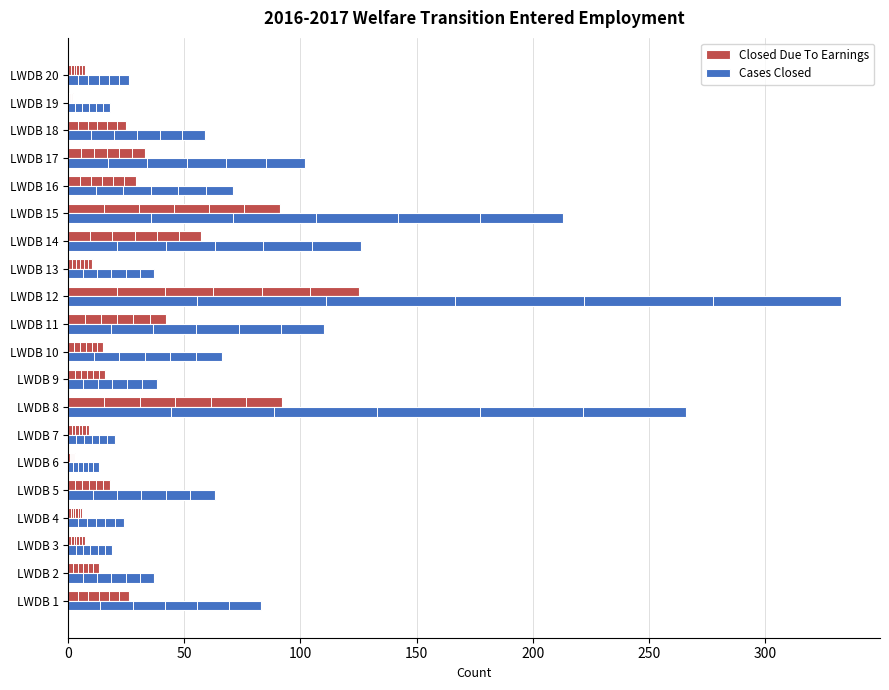

What is the average value of the Cases Closed series?

86